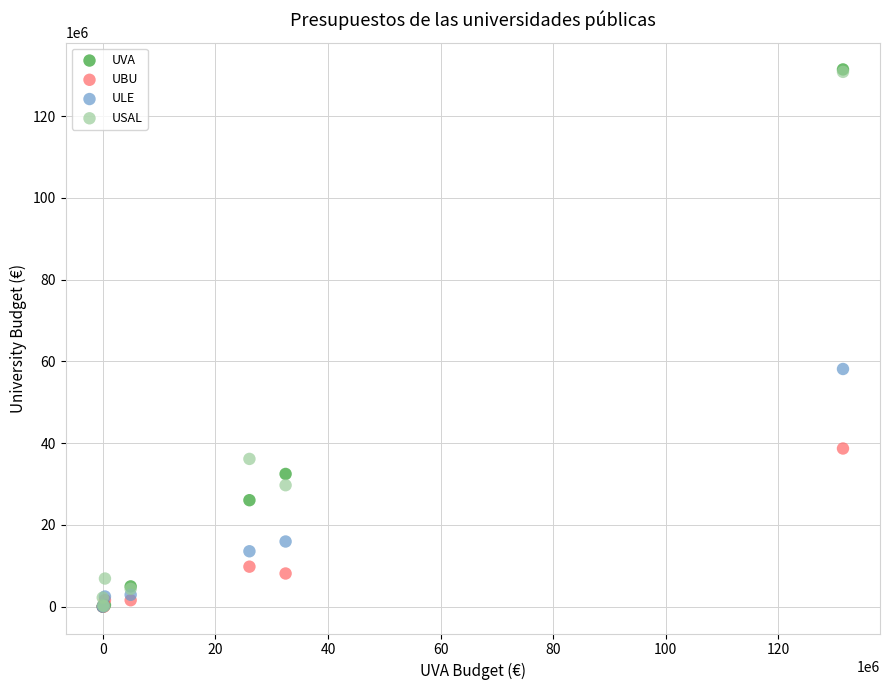

What are all the series names shown in the legend?

UVA, UBU, ULE, USAL